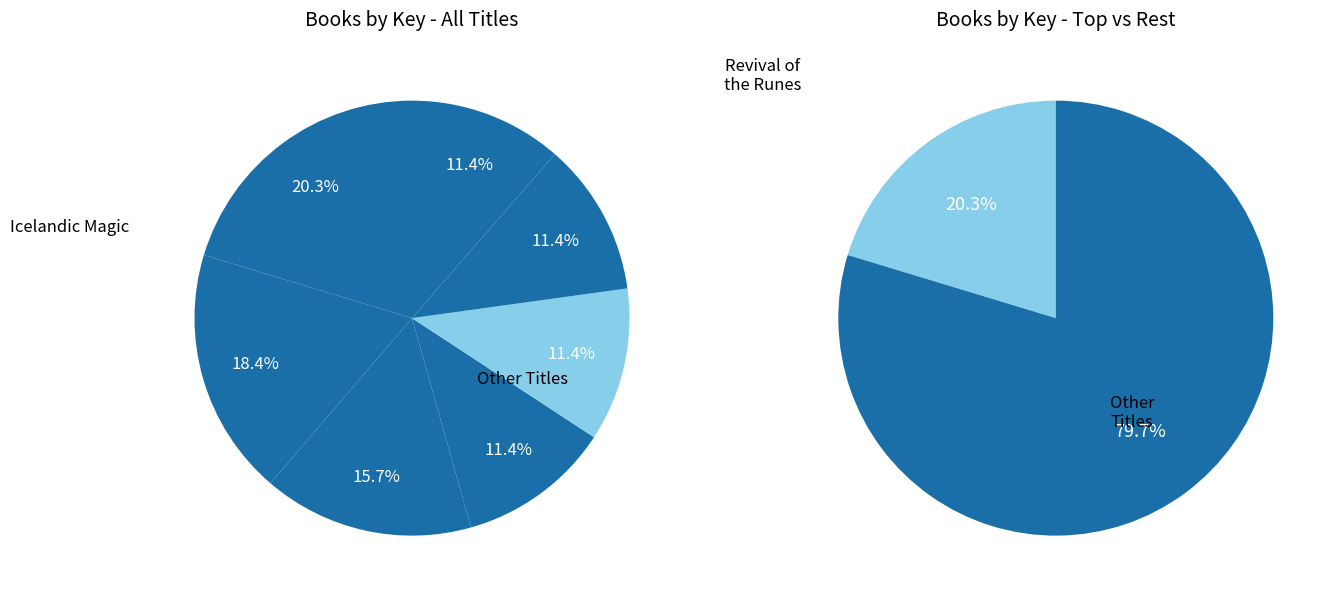

Combined, what portion of the pie is Fraternitas Saturni and Magian Tarok?

34.1%